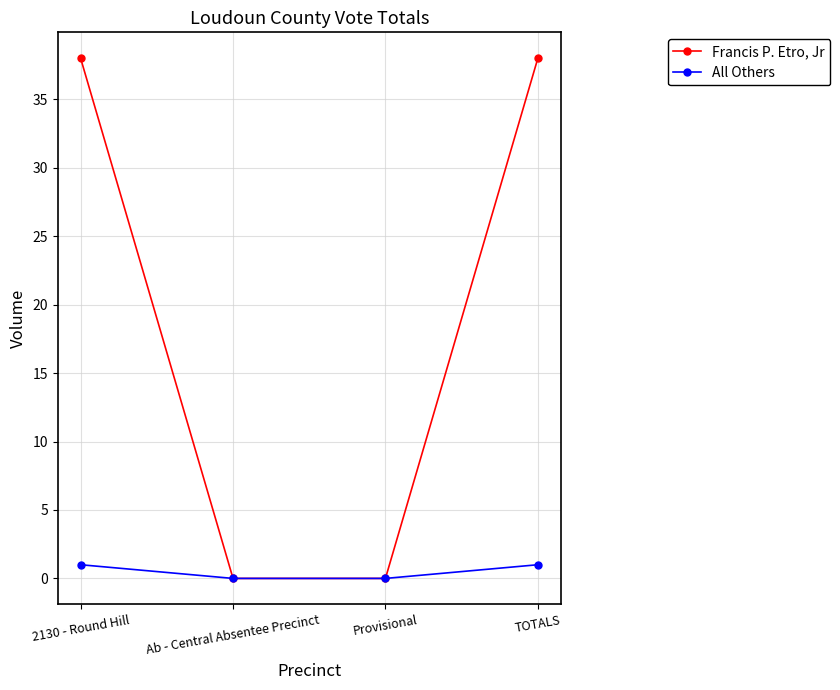

Is it true that Francis P. Etro, Jr equals 56 at TOTALS?

False